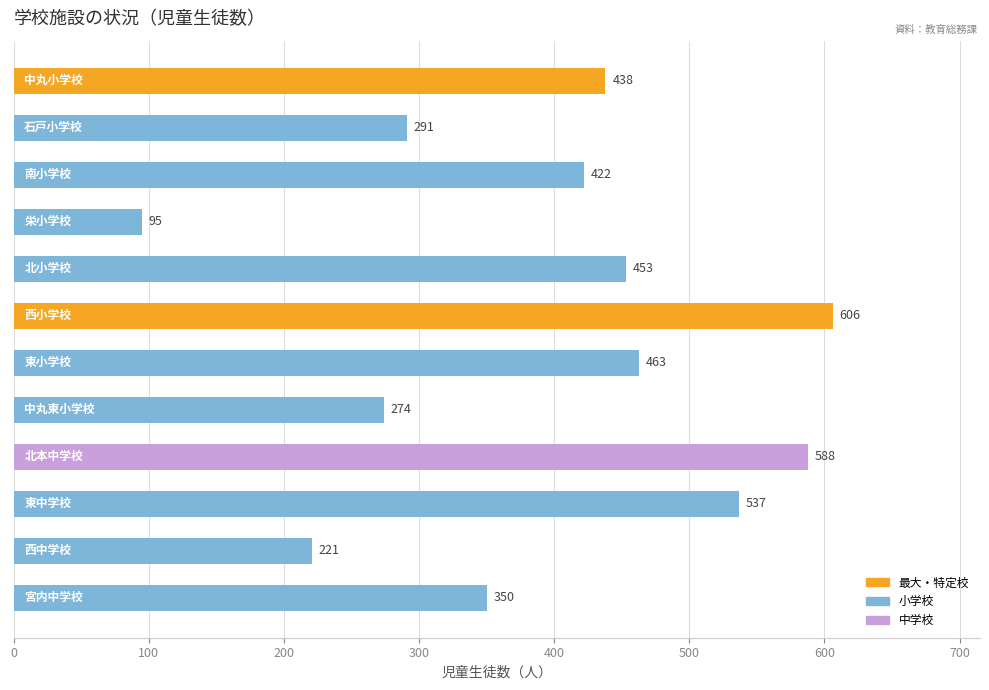

What is the minimum value shown in the chart?

95